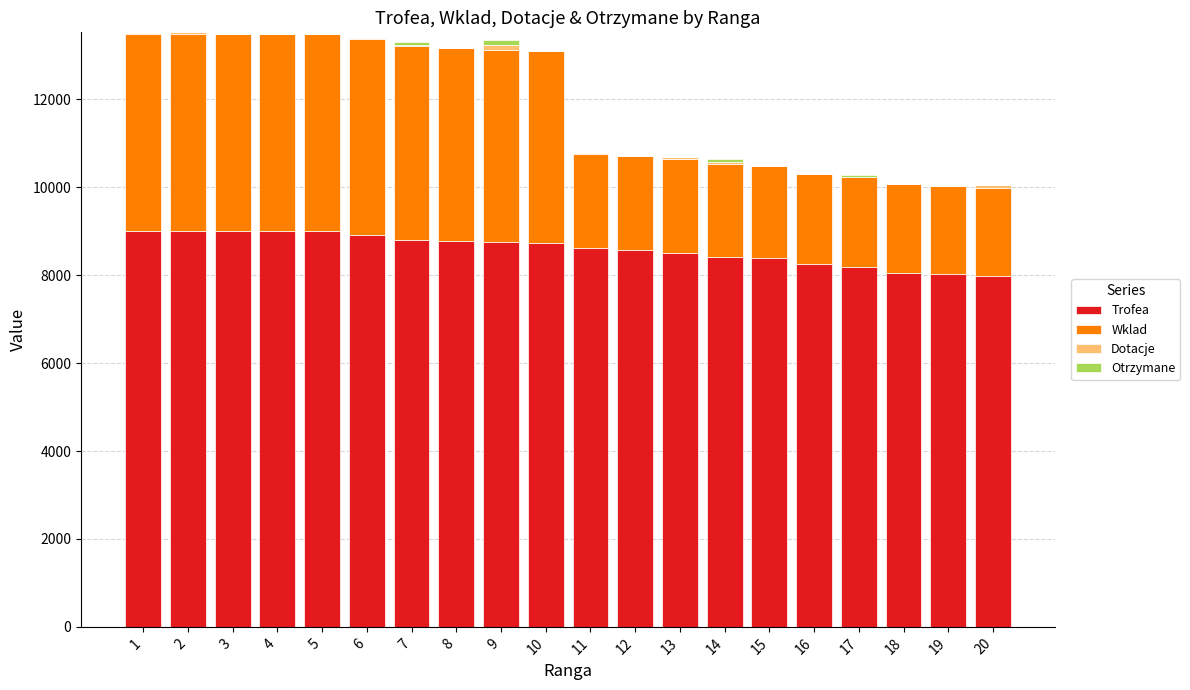

Between 4 and 8, which is larger?

4